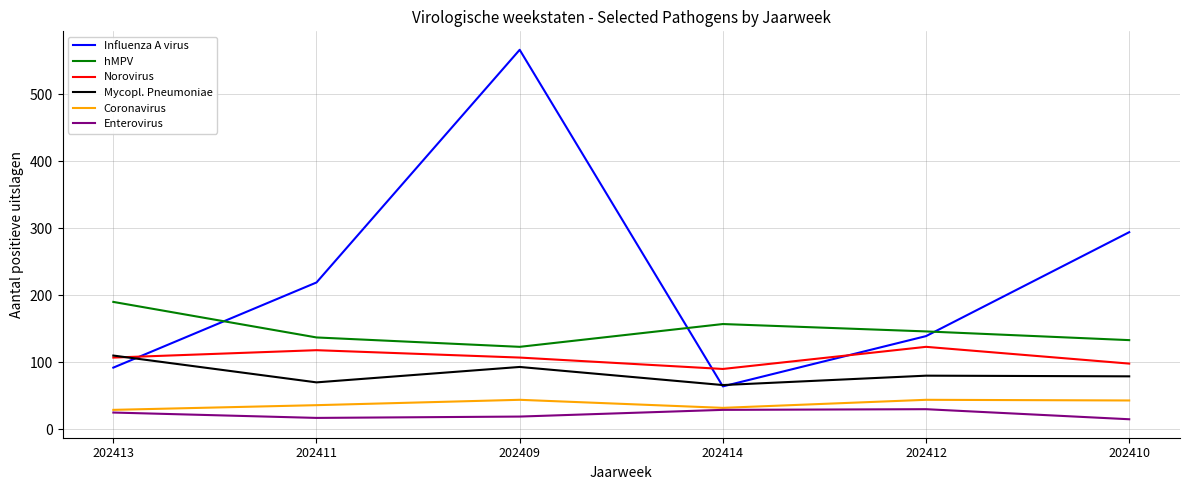

Is it true that Influenza A virus equals 566 at 202409?

True